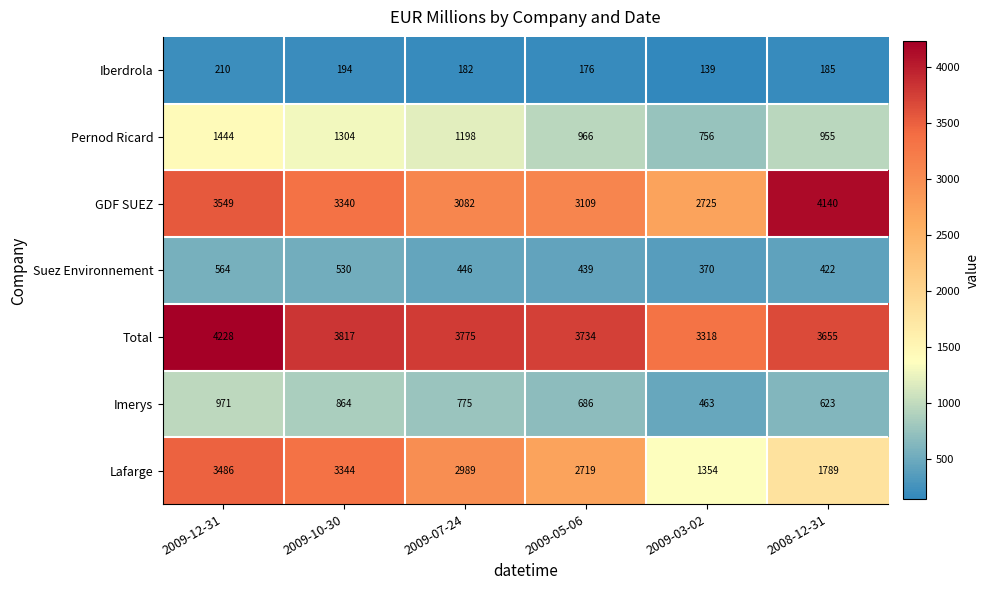

Rank the series at 2009-10-30 from highest to lowest value.

Total, Lafarge, GDF SUEZ, Pernod Ricard, Imerys, Suez Environnement, Iberdrola